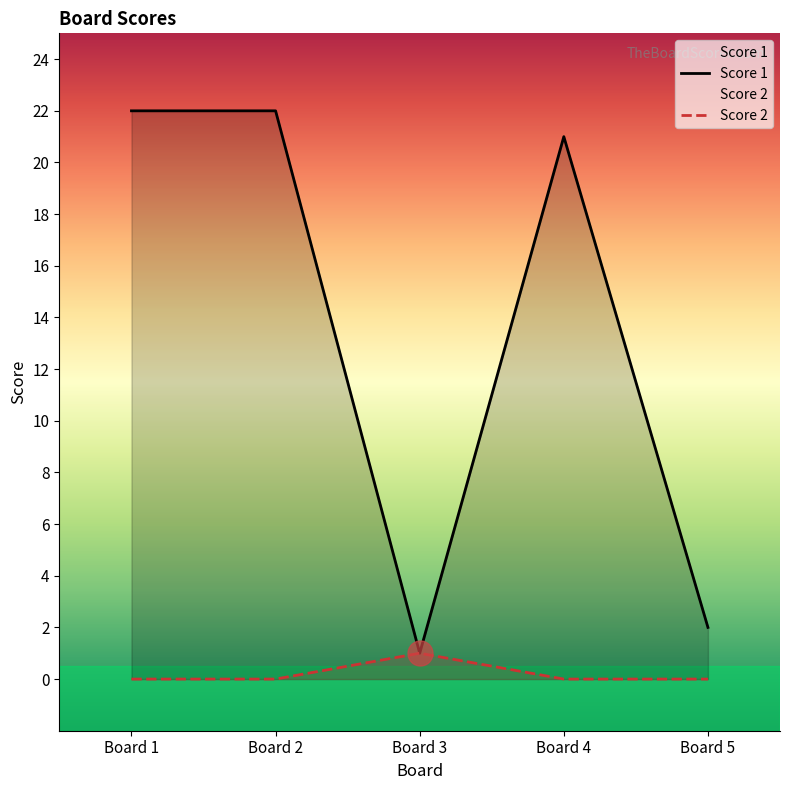

Rank the categories by Score 1 value from highest to lowest.

Board 1, Board 2, Board 4, Board 5, Board 3